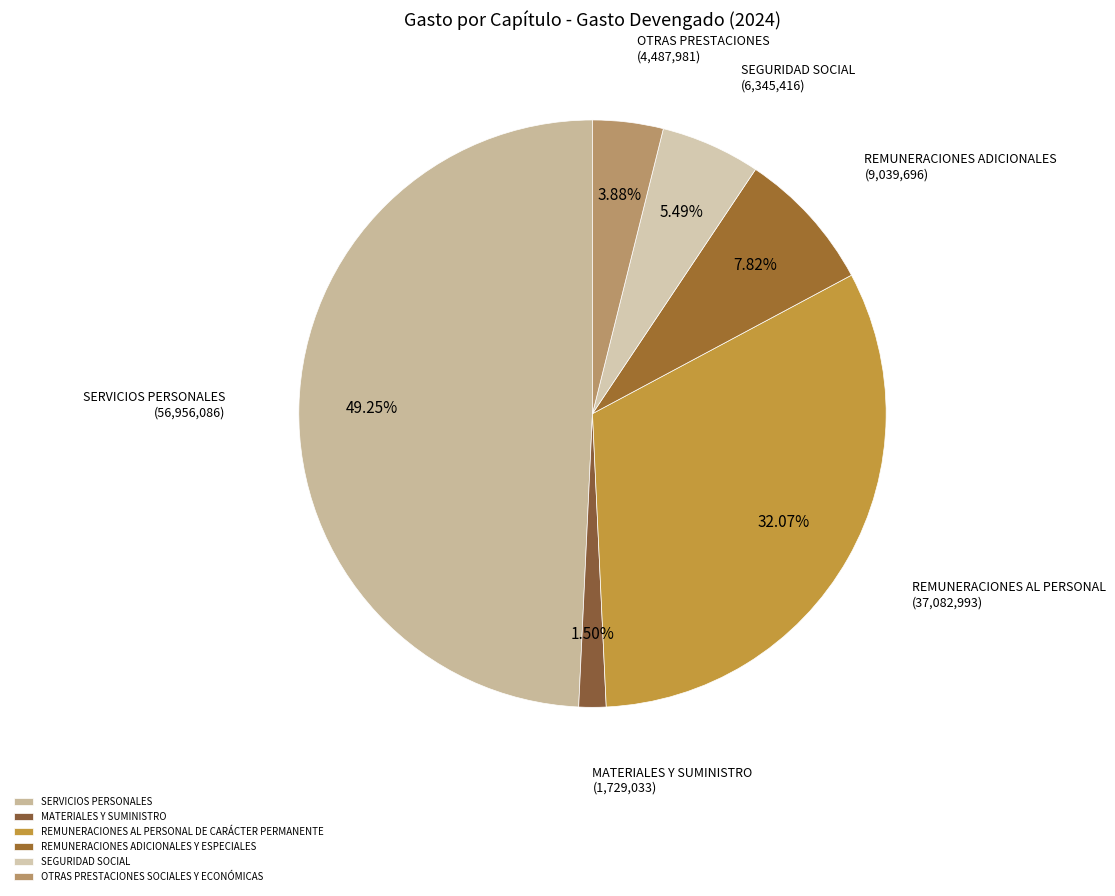

Does SEGURIDAD SOCIAL represent more than half of the total?

No